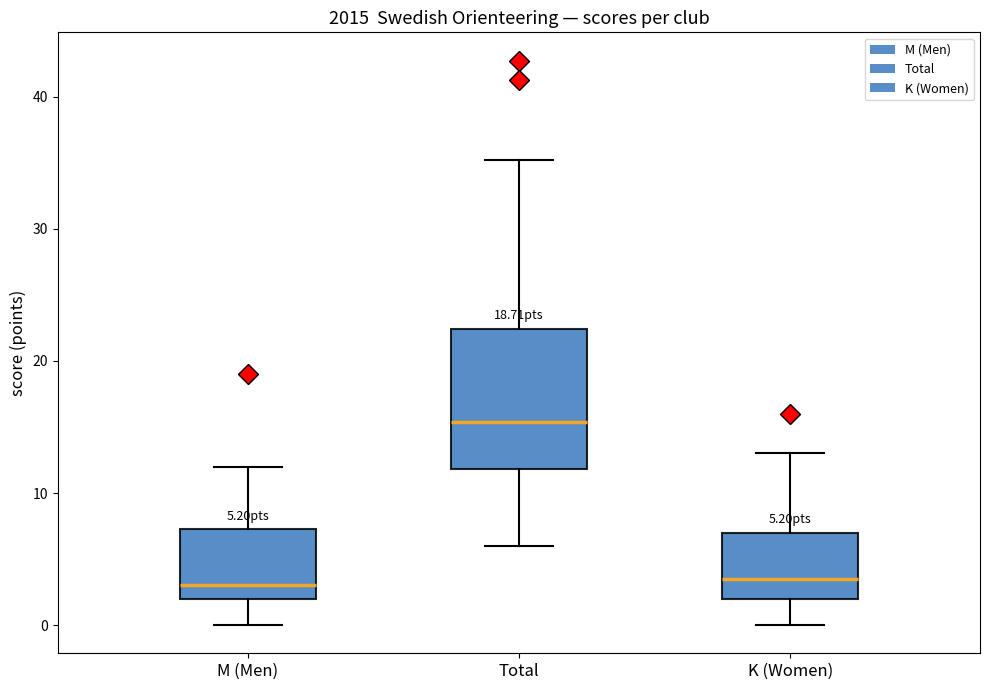

Which box is the tallest, from its lower edge to its upper edge?

Total